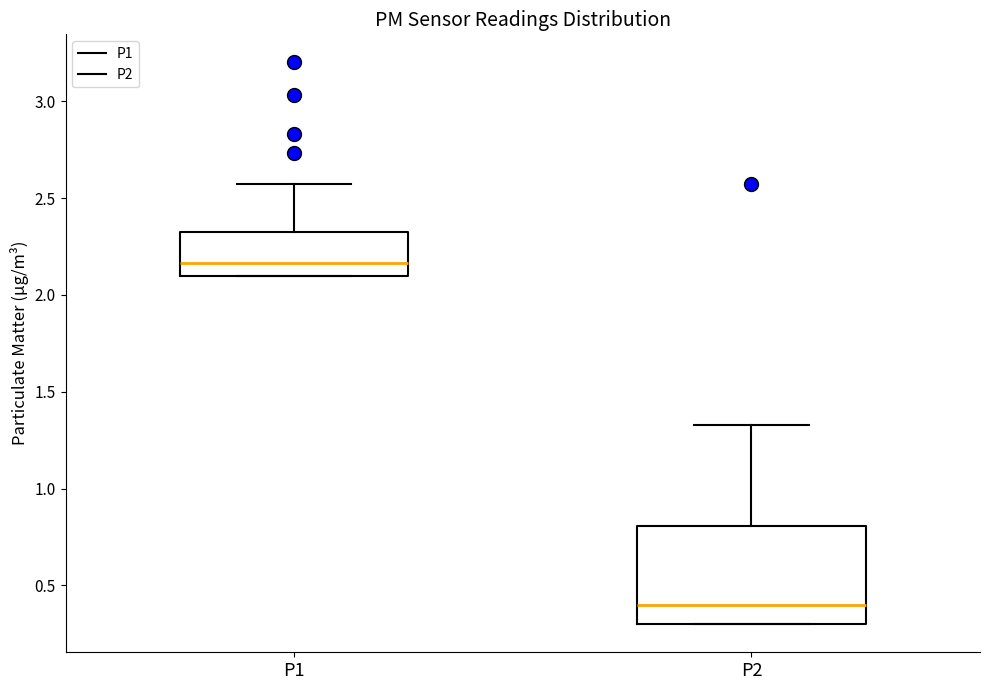

Reading left to right, read every box against the y-axis: the position of its median line, the range the box covers, and the ends of its whiskers. The values are not printed on the chart, so give them approximately, as read against the axis.

P1: median 2.15, box 2.10 to 2.35, whiskers 2.10 to 2.55
P2: median 0.40, box 0.30 to 0.80, whiskers 0.30 to 1.35